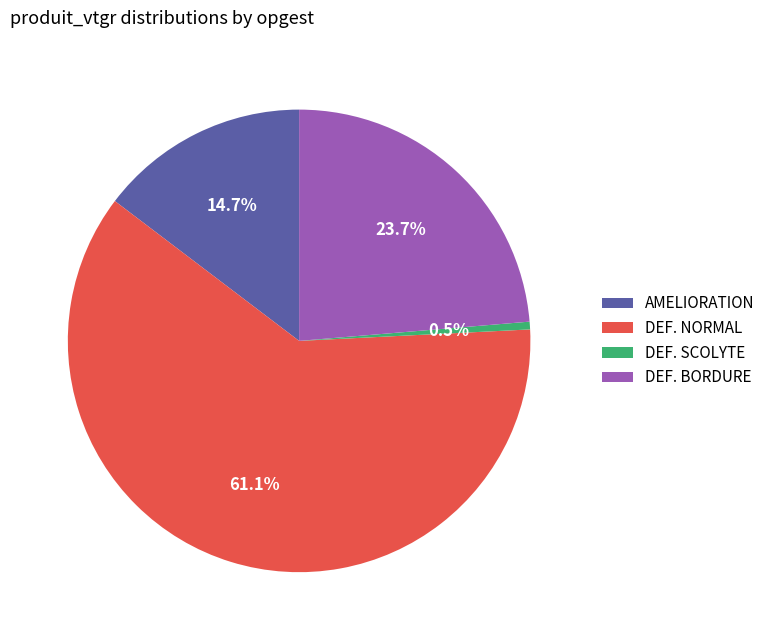

Do AMELIORATION and DEF. SCOLYTE together represent more than half of the pie?

No